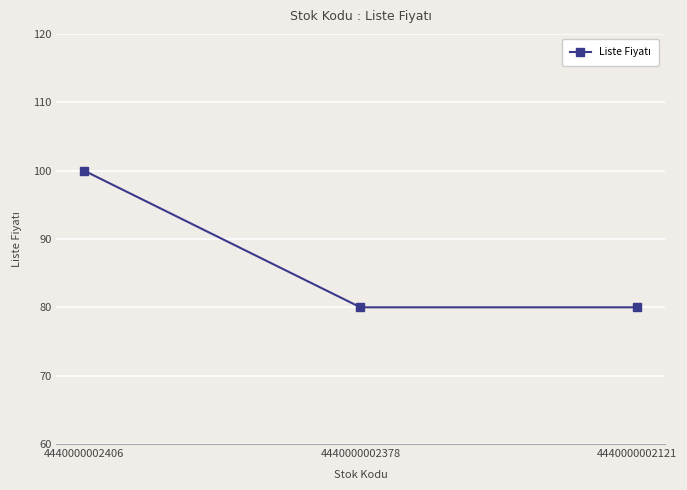

What is the average value?

87